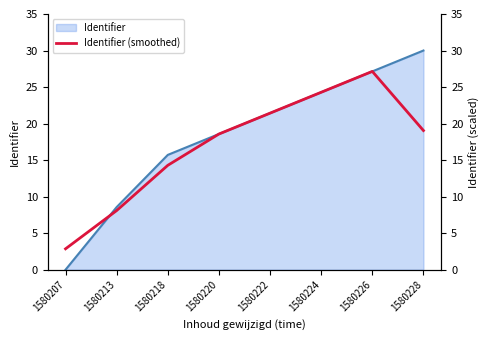

Which has a higher value, 1580224 or 1580226?

1580226